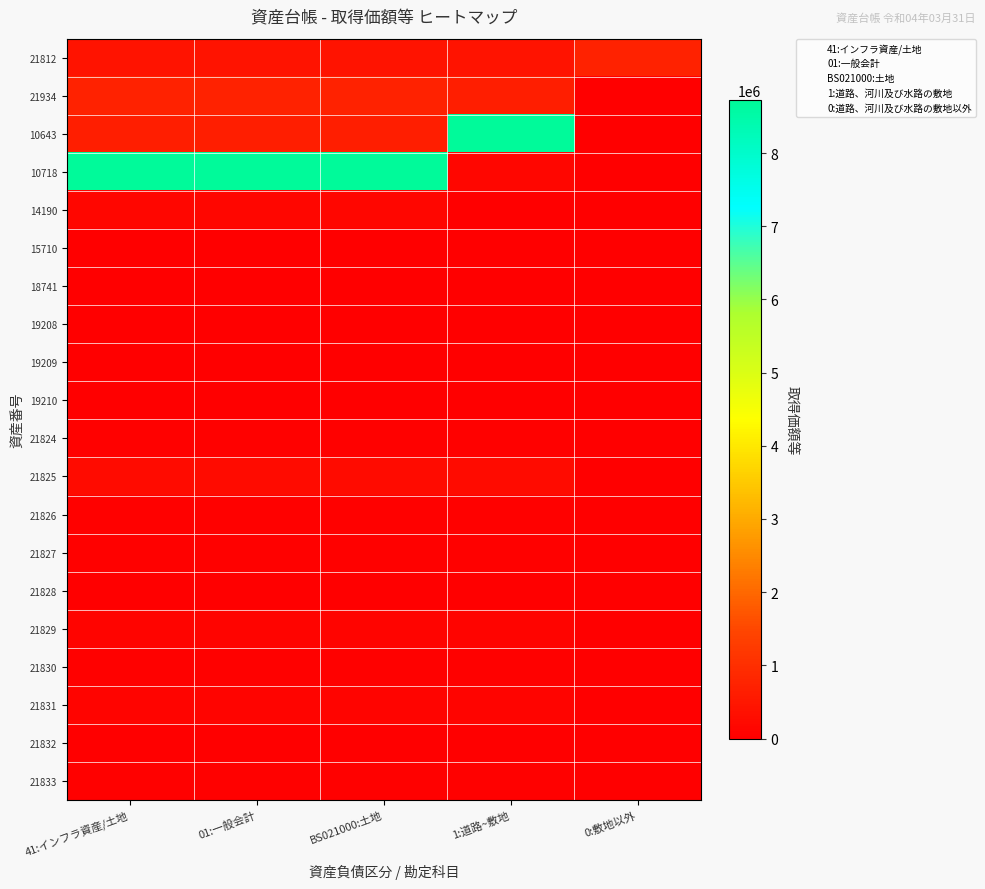

Reading left to right, list all the values displayed in this chart.

41:インフラ資産/土地: 0=412800	1=738924	2=669710	3=8722140	4=168566	5=1	6=1	7=1	8=1	9=1	10=58188	11=272051	12=44824	13=42945	14=331	15=132197	16=41540	17=128118	18=4225	19=62887
01:一般会計: 0=412800	1=738924	2=669710	3=8722140	4=168566	5=1	6=1	7=1	8=1	9=1	10=58188	11=272051	12=44824	13=42945	14=331	15=132197	16=41540	17=128118	18=4225	19=62887
BS021000:土地: 0=412800	1=738924	2=669710	3=8722140	4=168566	5=1	6=1	7=1	8=1	9=1	10=58188	11=272051	12=44824	13=42945	14=331	15=132197	16=41540	17=128118	18=4225	19=62887
1:道路、河川及び水路の敷地: 0=412800	1=669710	2=8722140	3=168566	4=1	5=1	6=1	7=1	8=1	9=1	10=58188	11=272051	12=44824	13=42945	14=331	15=132197	16=41540	17=128118	18=4225	19=62887
0:道路、河川及び水路の敷地以外: 0=738924	1=0	2=0	3=0	4=0	5=0	6=0	7=0	8=0	9=0	10=0	11=0	12=0	13=0	14=0	15=0	16=0	17=0	18=0	19=0